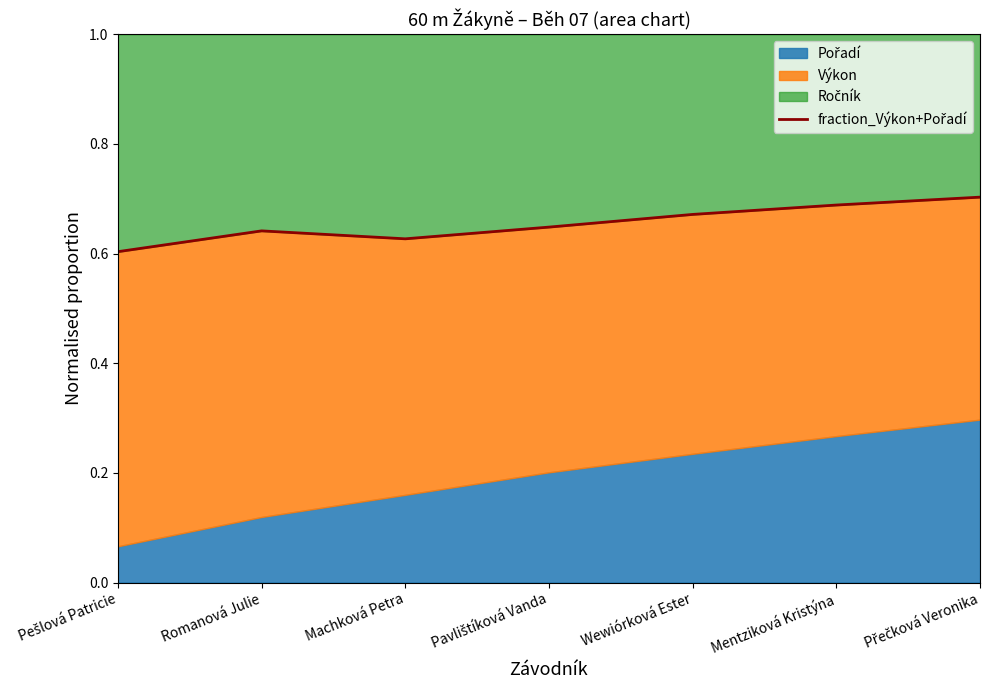

List the labels in order of value, smallest first.

Pešlová Patricie, Machková Petra, Romanová Julie, Pavlištíková Vanda, Wewiórková Ester, Mentziková Kristýna, Přečková Veronika